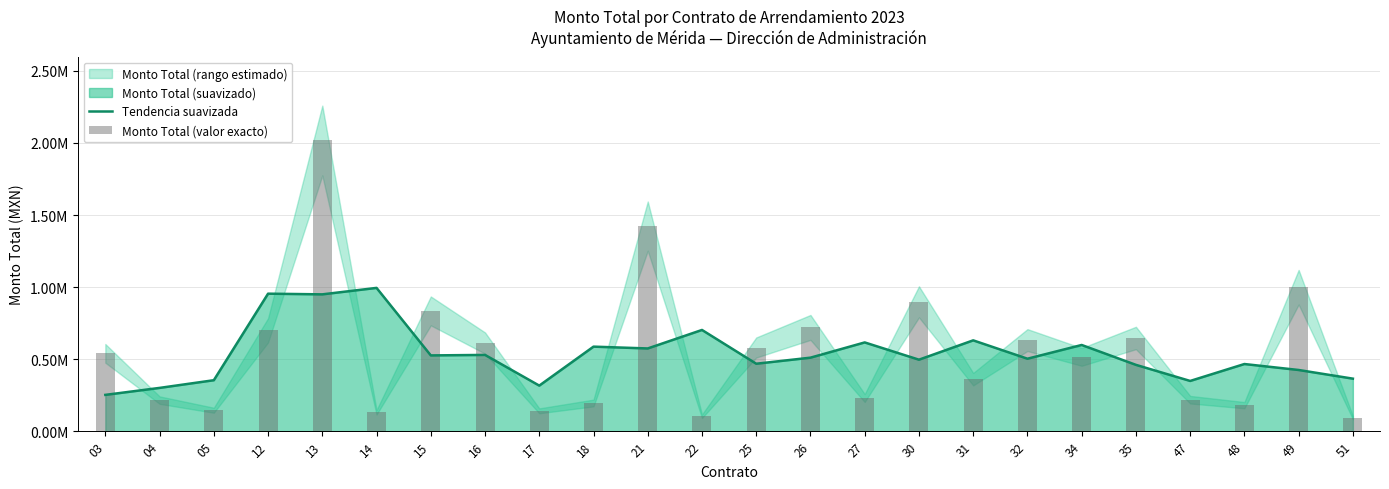

What is the total value across all series at 35?

1106985.8